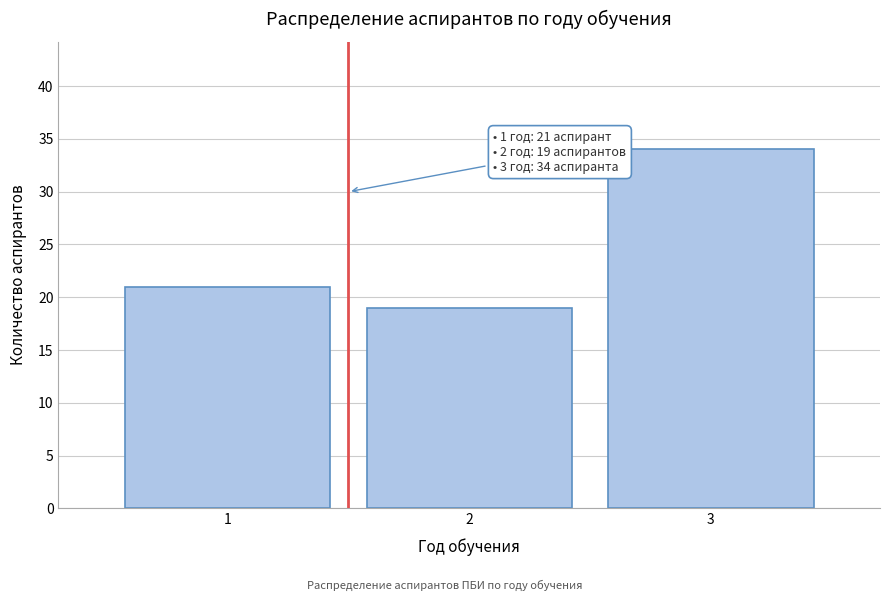

Reading right to left, transcribe all the data shown in this chart.

34	19	21